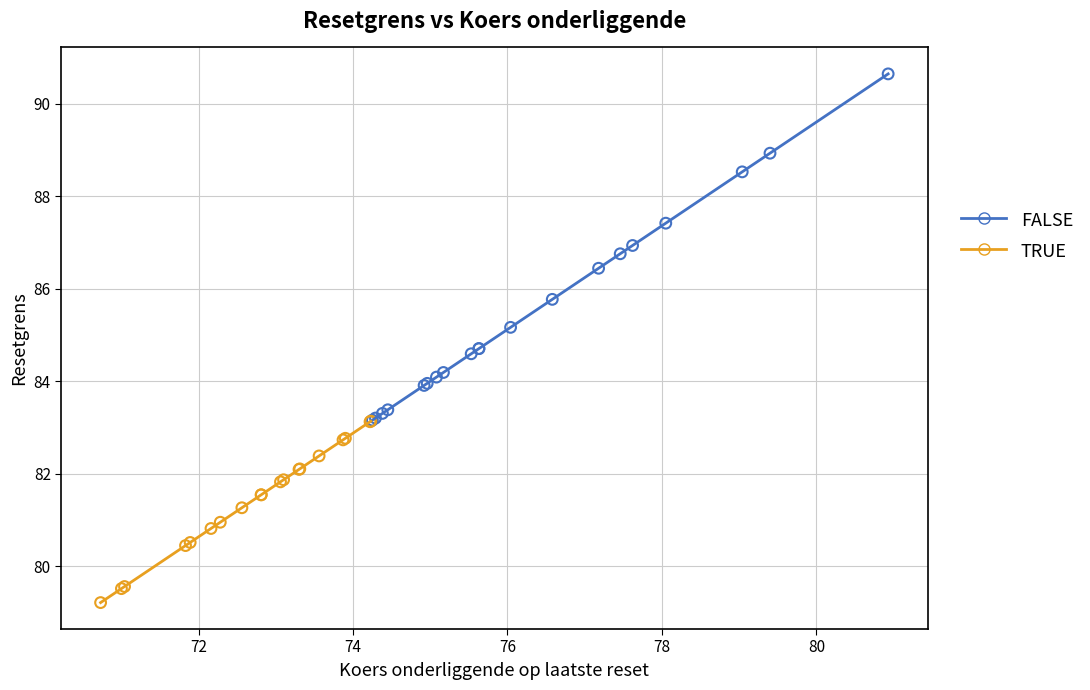

Which series has the widest spread of Y values?

FALSE